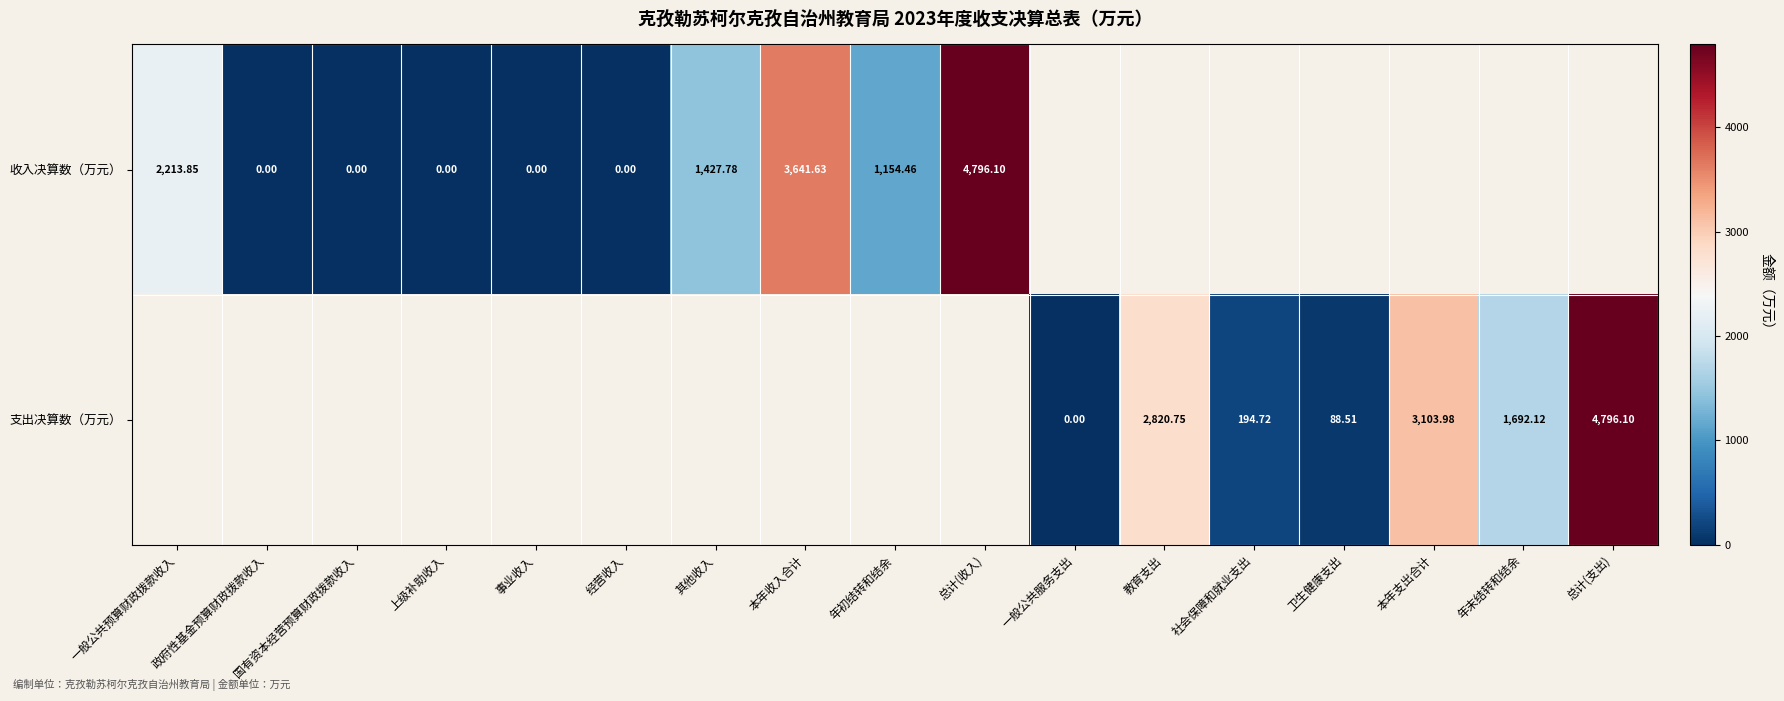

Which category has the highest value in the 收入决算数（万元） series?

总计(收入)